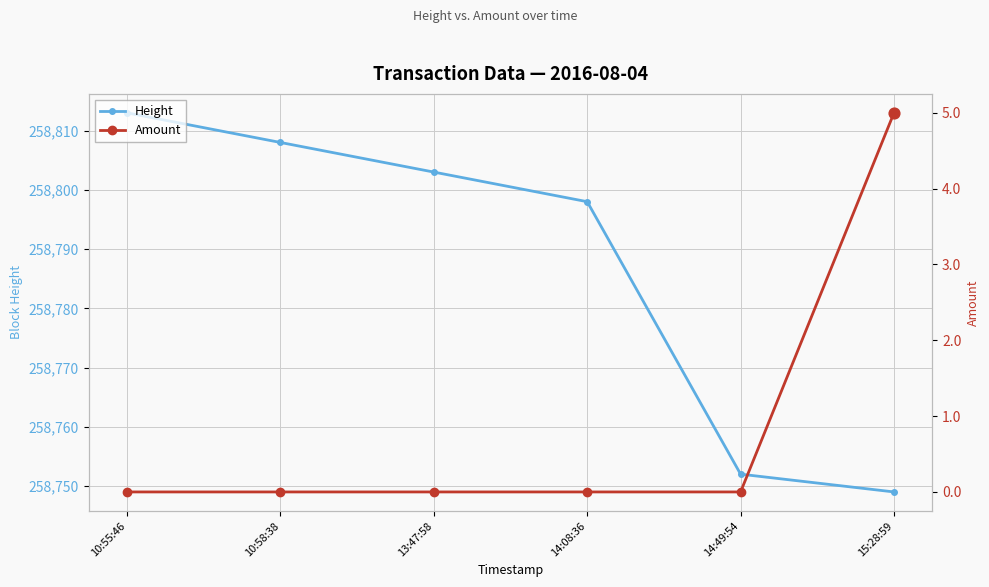

Is the value of Amount at 14:49:54 greater than the value of Height at 15:28:59?

No